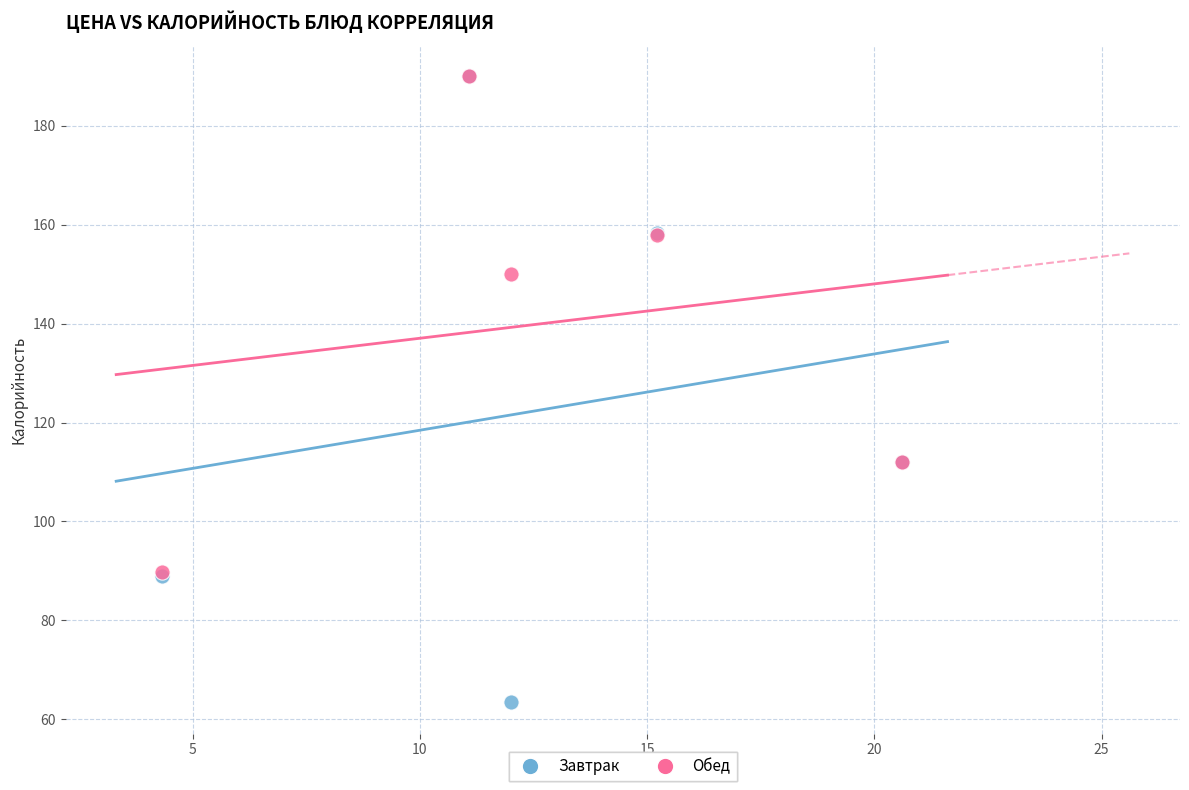

Which series contains the lowest Y value?

Завтрак